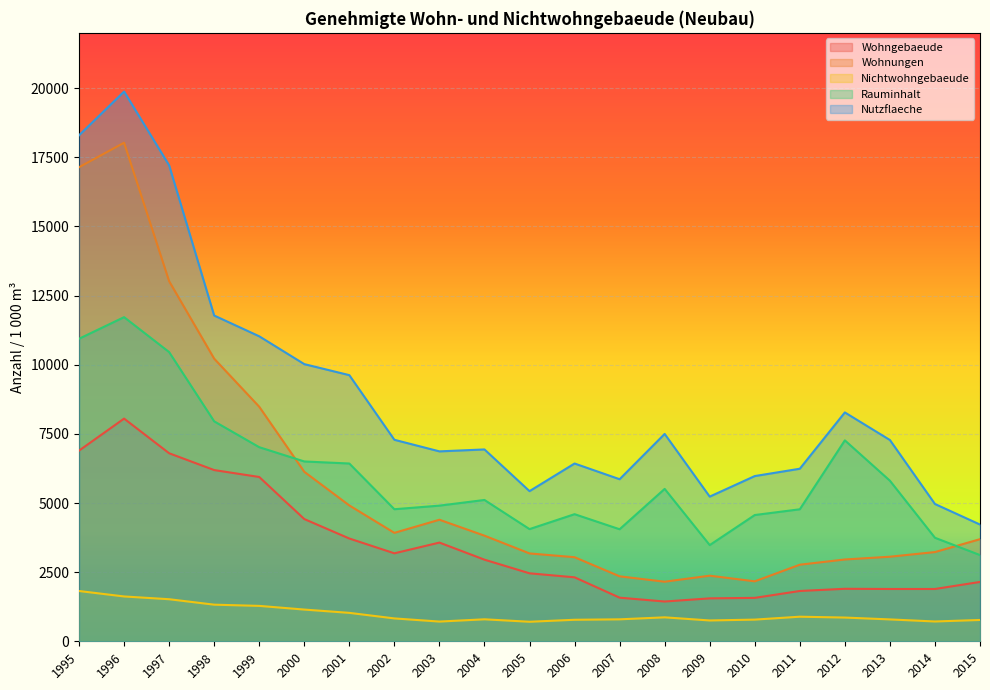

At which label does Wohnungen first exceed 3692?

1995